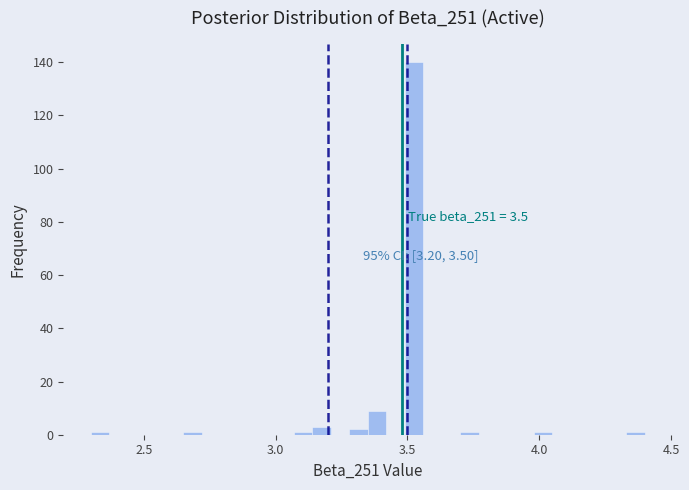

Read against the x-axis, roughly where is the centre of the tallest bar?

3.55